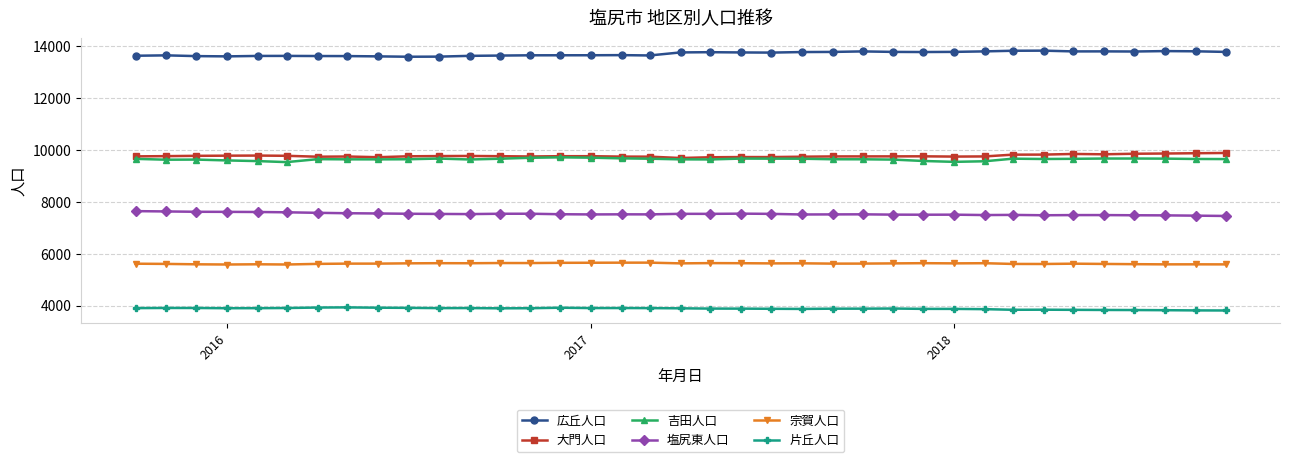

True or false: 大門人口 and 片丘人口 cross at least once.

False